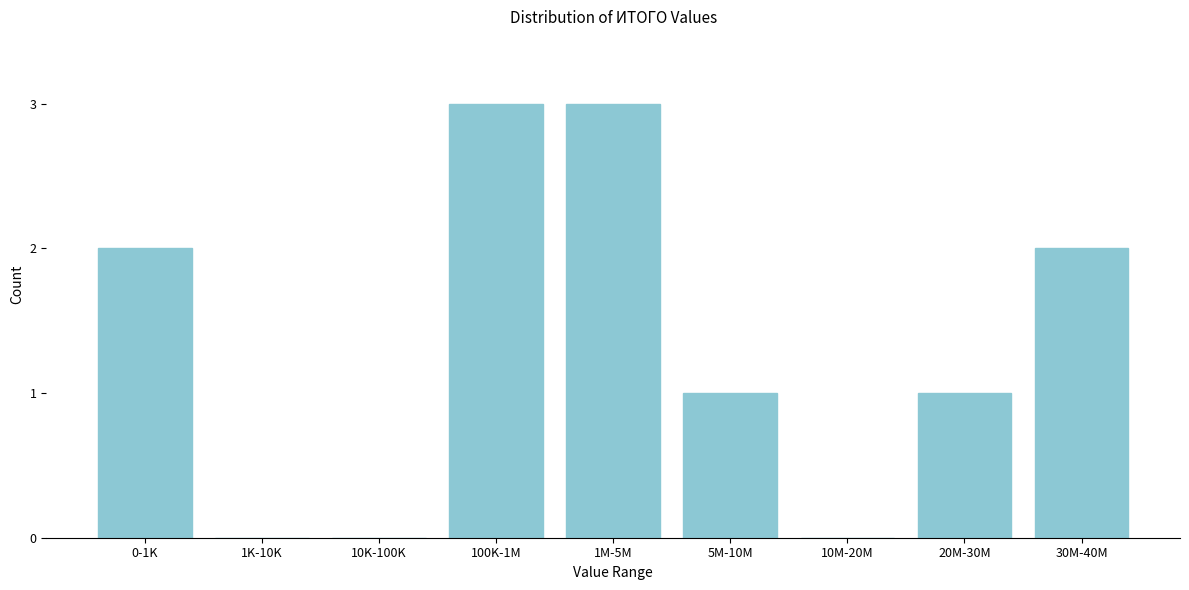

Reading left to right, list all the values displayed in this chart.

0-1K=2	1K-10K=0	10K-100K=0	100K-1M=3	1M-5M=3	5M-10M=1	10M-20M=0	20M-30M=1	30M-40M=2